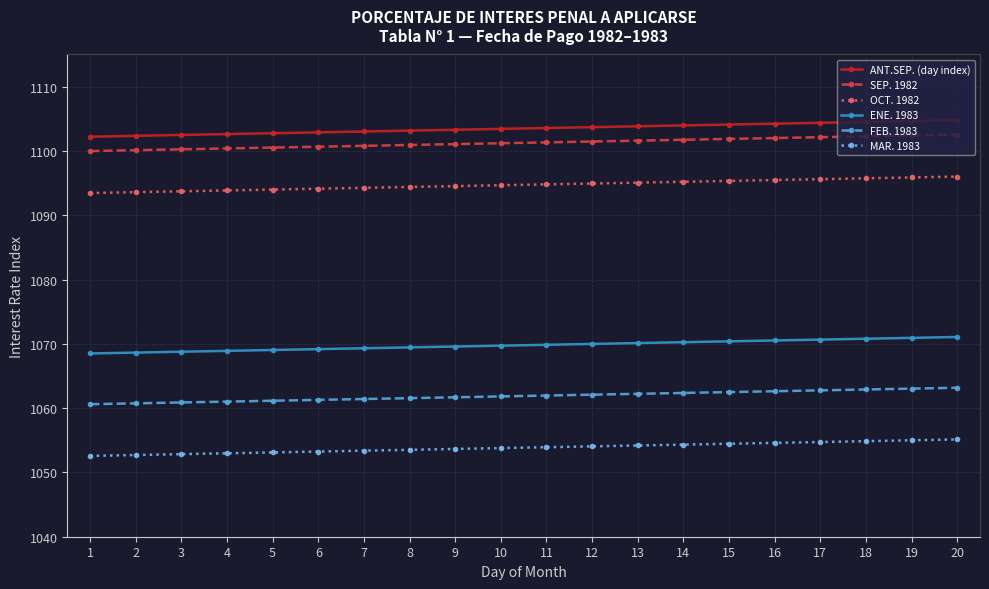

True or false: ANT.SEP. (day index) and OCT. 1982 intersect in this chart.

False